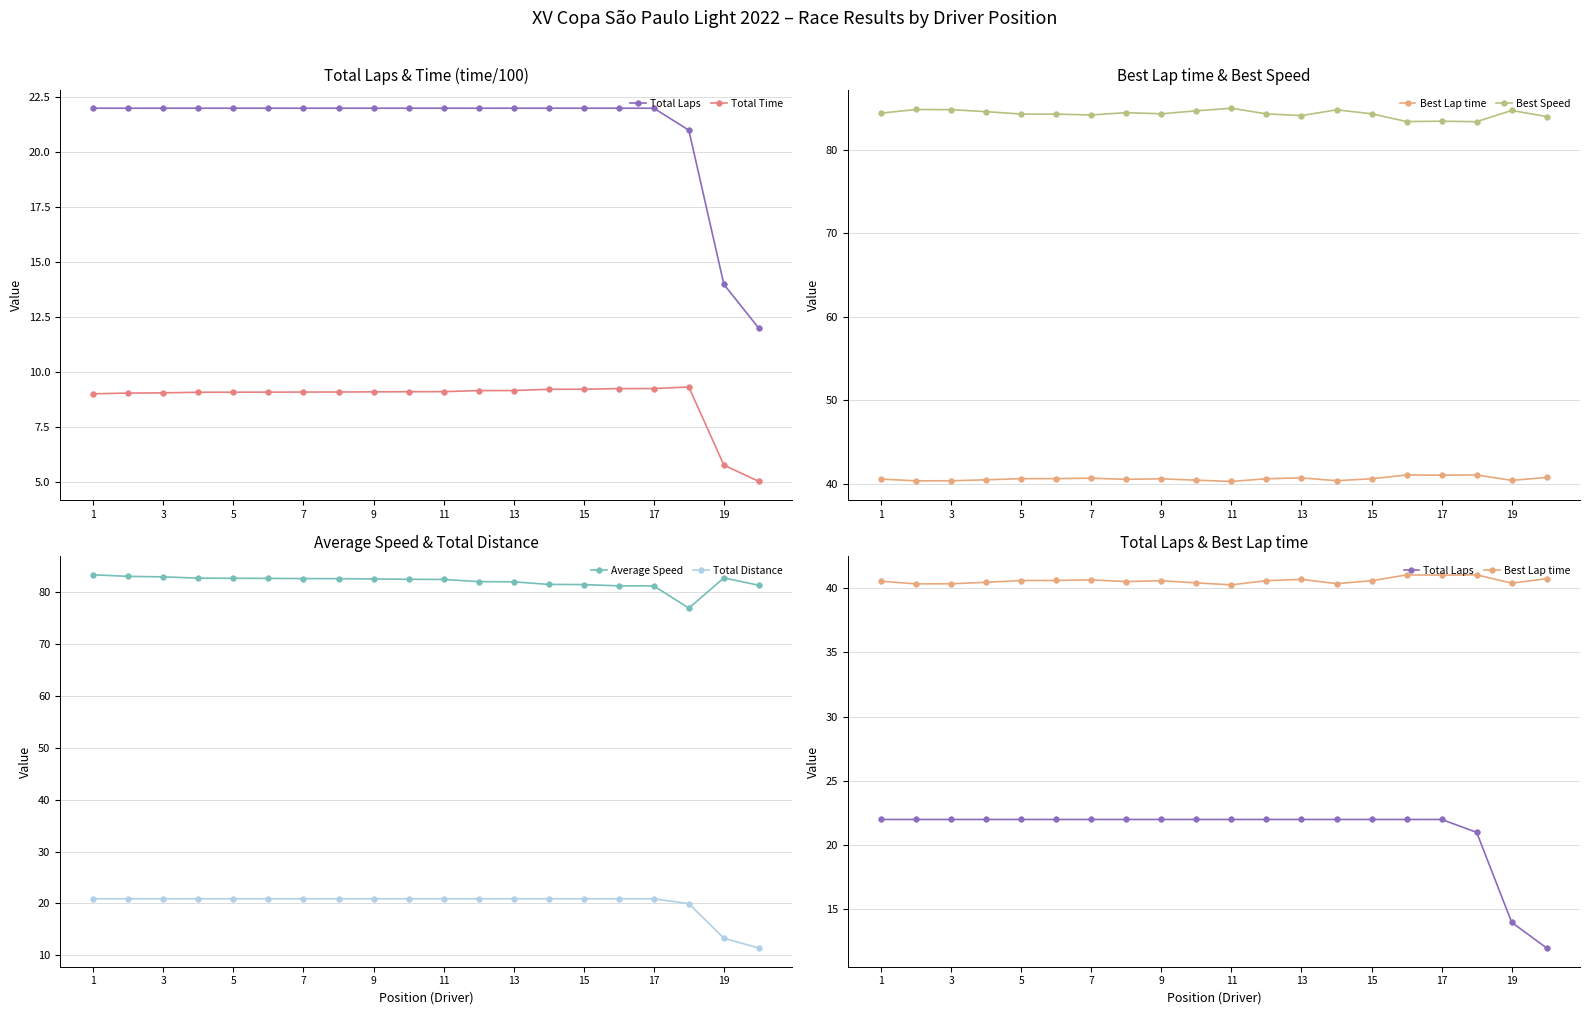

Which series has the largest total across all categories?

Best Speed